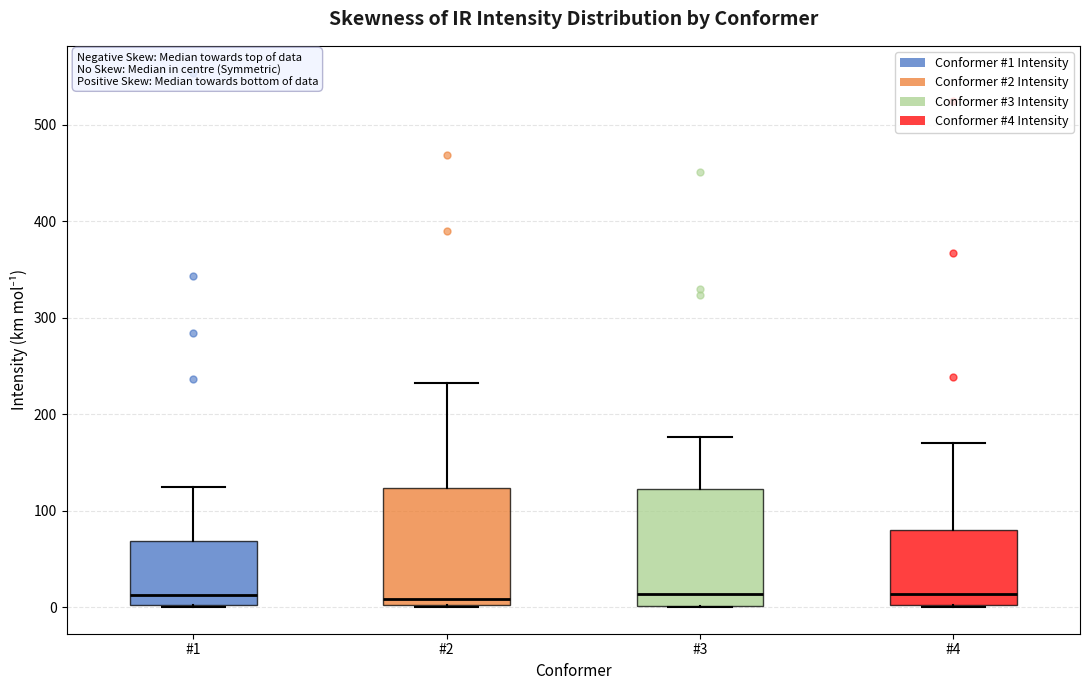

Where is the lower edge of the box for #1 on the y-axis? The values are not printed on the chart, so give them approximately, as read against the axis.

0